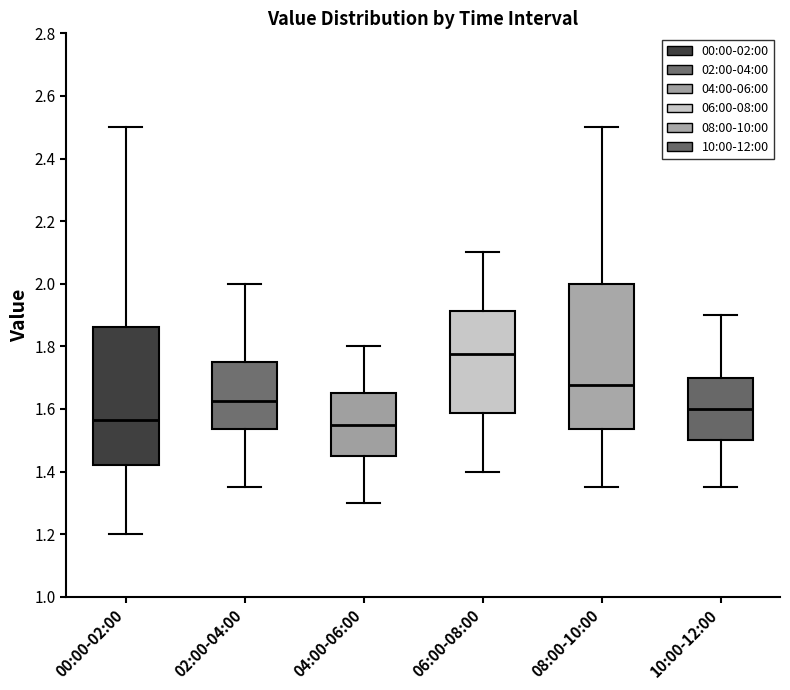

Reading left to right, transcribe this box plot: for each box, give where its median line is, the range the box spans, and where its two whiskers end, as read against the y-axis. The values are not printed on the chart, so give them approximately, as read against the axis.

00:00-02:00: median 1.56, box 1.42 to 1.86, whiskers 1.20 to 2.50
02:00-04:00: median 1.62, box 1.54 to 1.76, whiskers 1.36 to 2.00
04:00-06:00: median 1.56, box 1.46 to 1.66, whiskers 1.30 to 1.80
06:00-08:00: median 1.78, box 1.58 to 1.92, whiskers 1.40 to 2.10
08:00-10:00: median 1.68, box 1.54 to 2.00, whiskers 1.36 to 2.50
10:00-12:00: median 1.60, box 1.50 to 1.70, whiskers 1.36 to 1.90